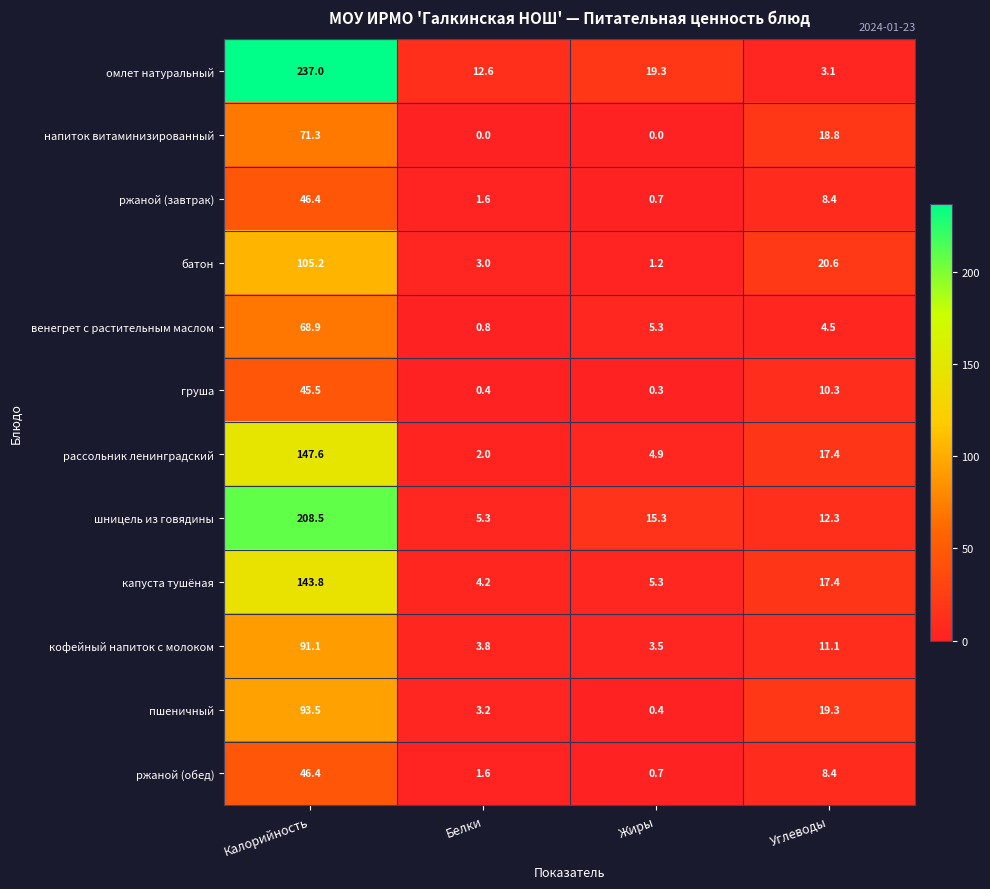

Which series changed the most between Белки and Углеводы?

напиток витаминизированный